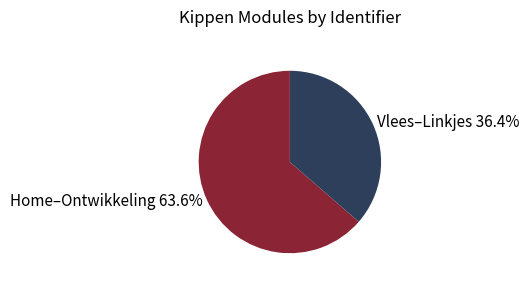

Approximately how many times larger is the value at Home–Ontwikkeling 63.6% compared to Vlees–Linkjes 36.4%?

1.7